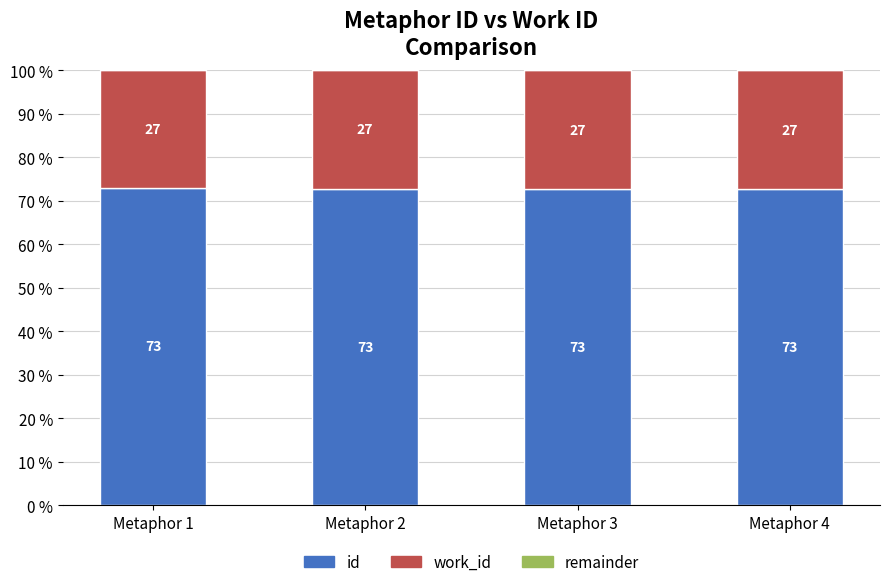

True or false: id has a value of 130.7 at Metaphor 3.

False